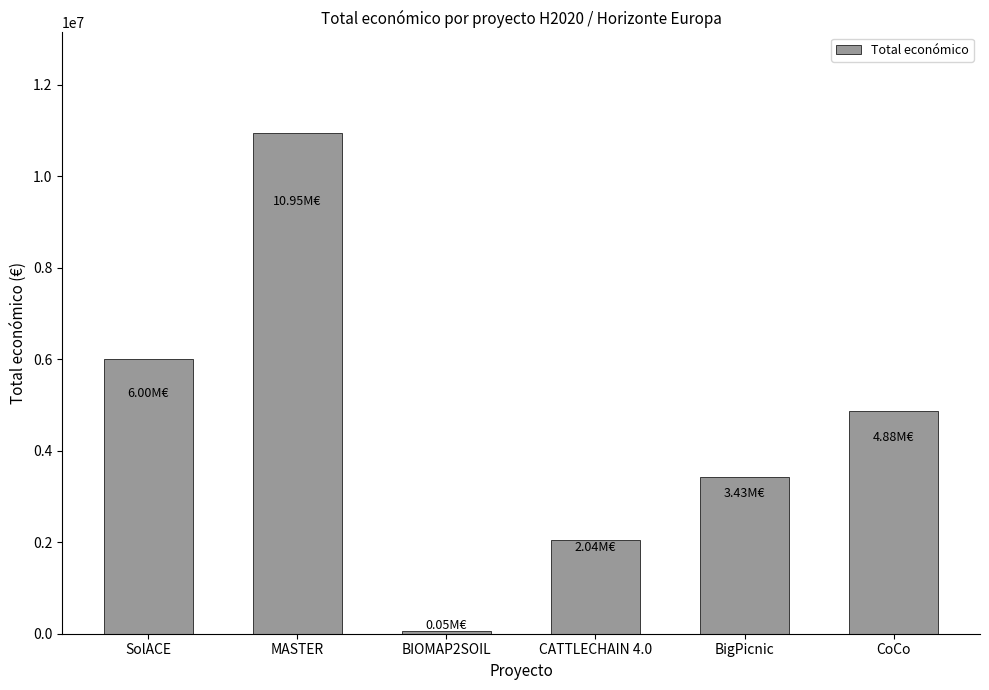

Between CATTLECHAIN 4.0 and CoCo, which is larger?

CoCo